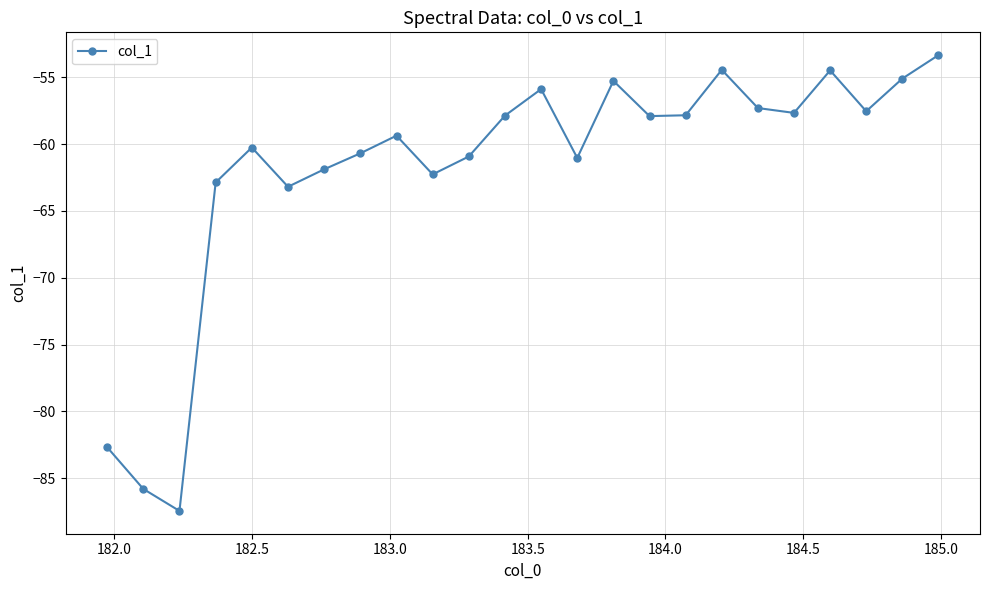

What is the difference between the maximum and minimum values?

34.1